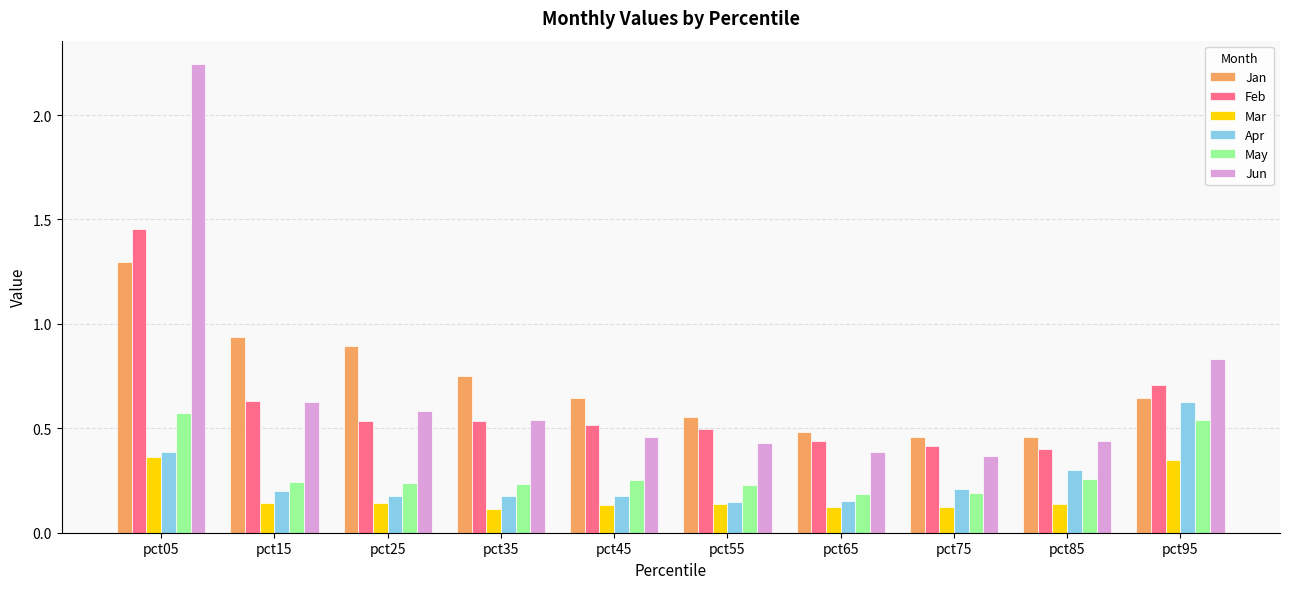

At which label does Feb reach its peak?

pct05